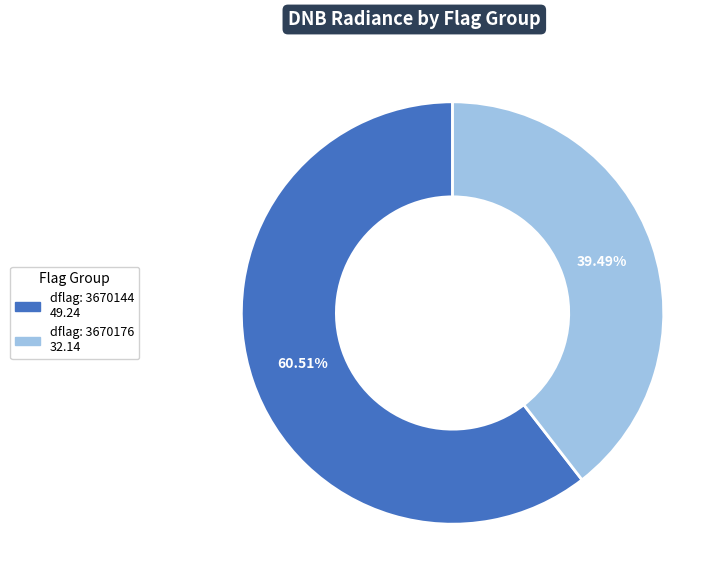

To the nearest percent, what is the average slice percentage?

50%